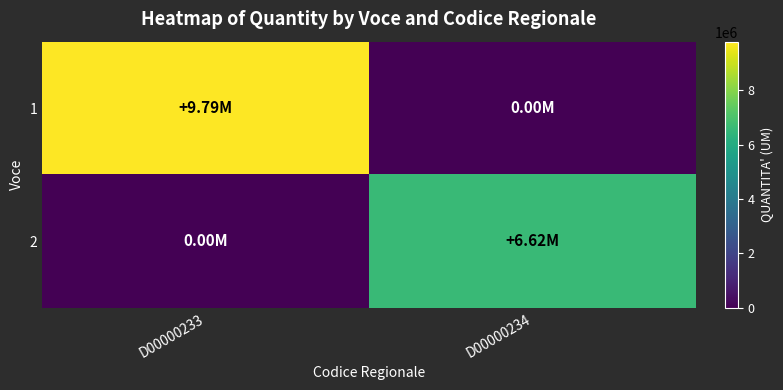

Which series has the largest total across all categories?

1